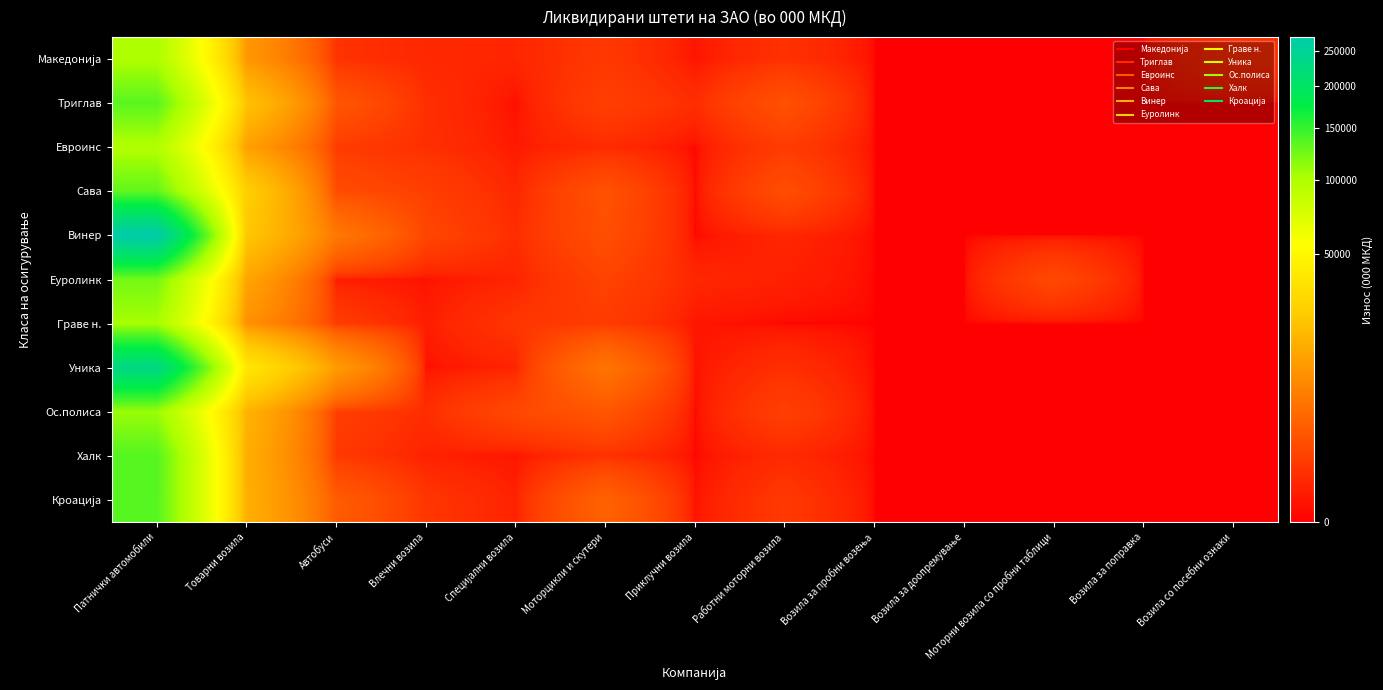

At how many categories does at least one series exceed 218053?

1